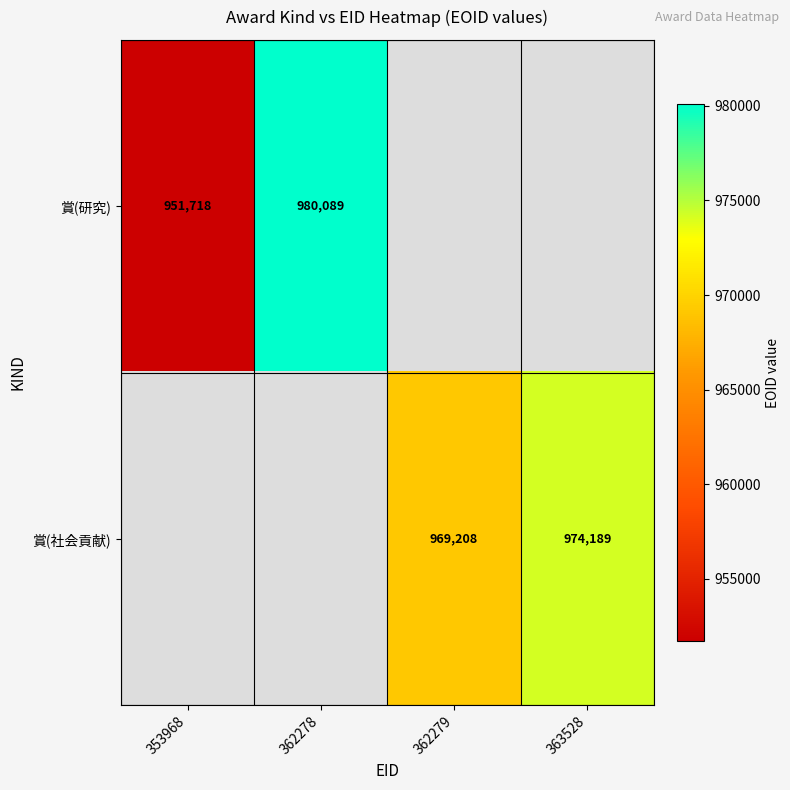

True or false: 賞(研究) has a value of 951718 at 353968.

True